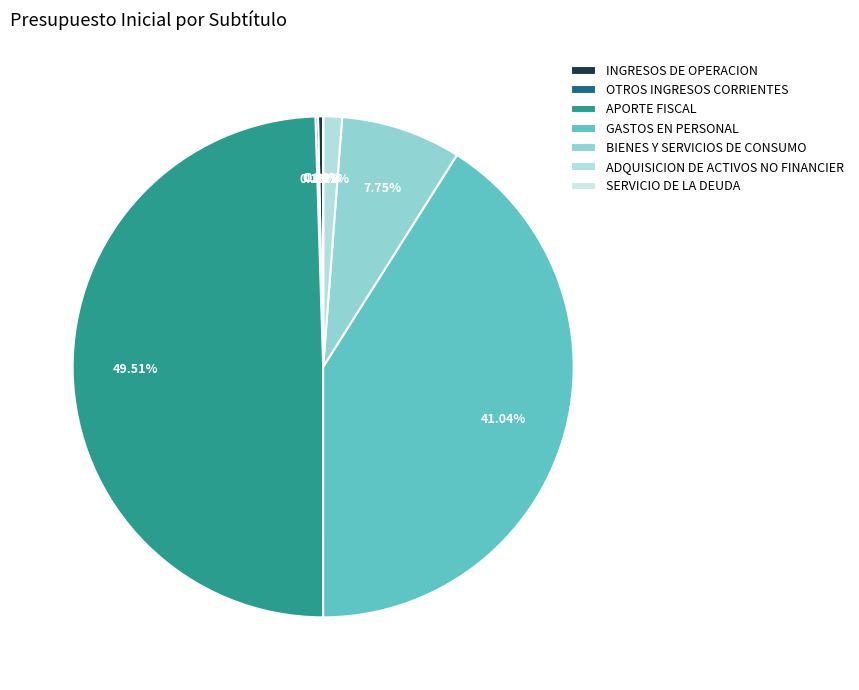

To the nearest percent, what is the average slice percentage?

14%